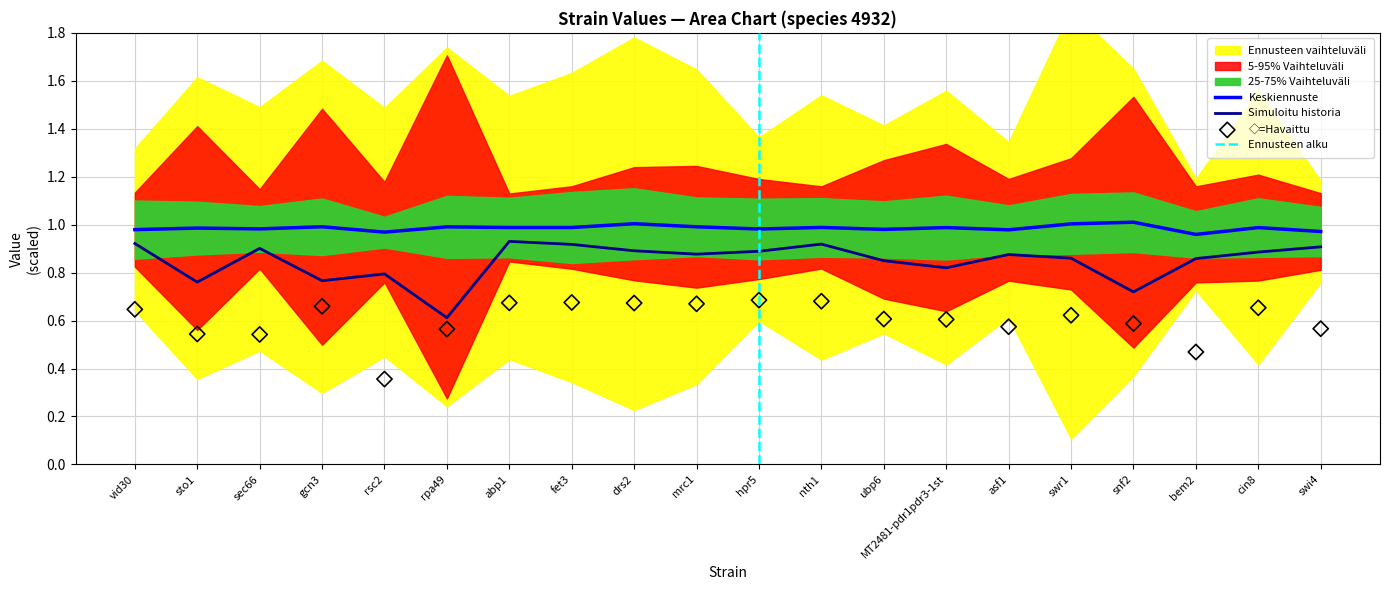

At how many categories does at least one series exceed 0?

20